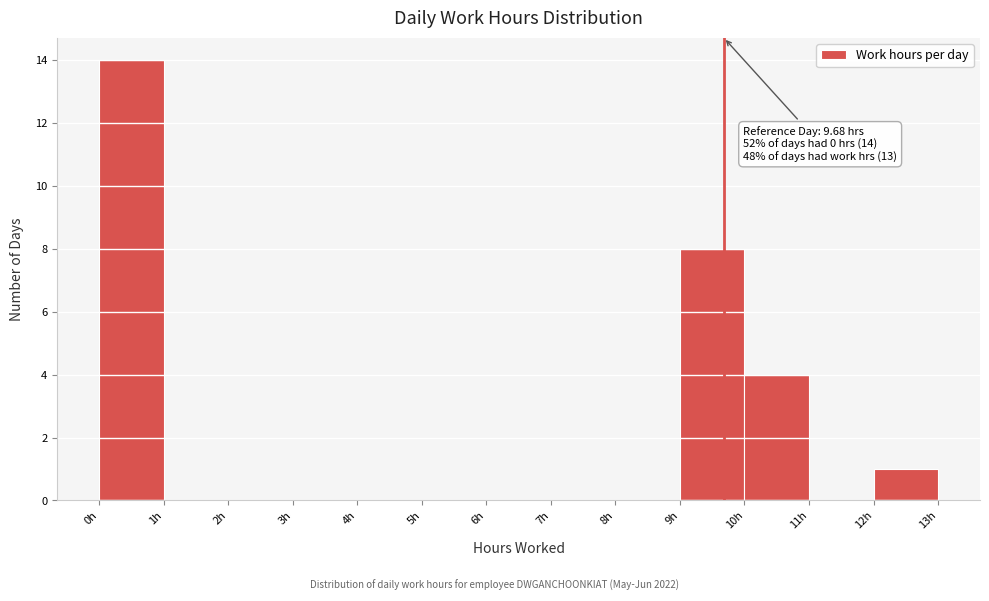

Which range on the x-axis has the tallest bar?

0 to 1